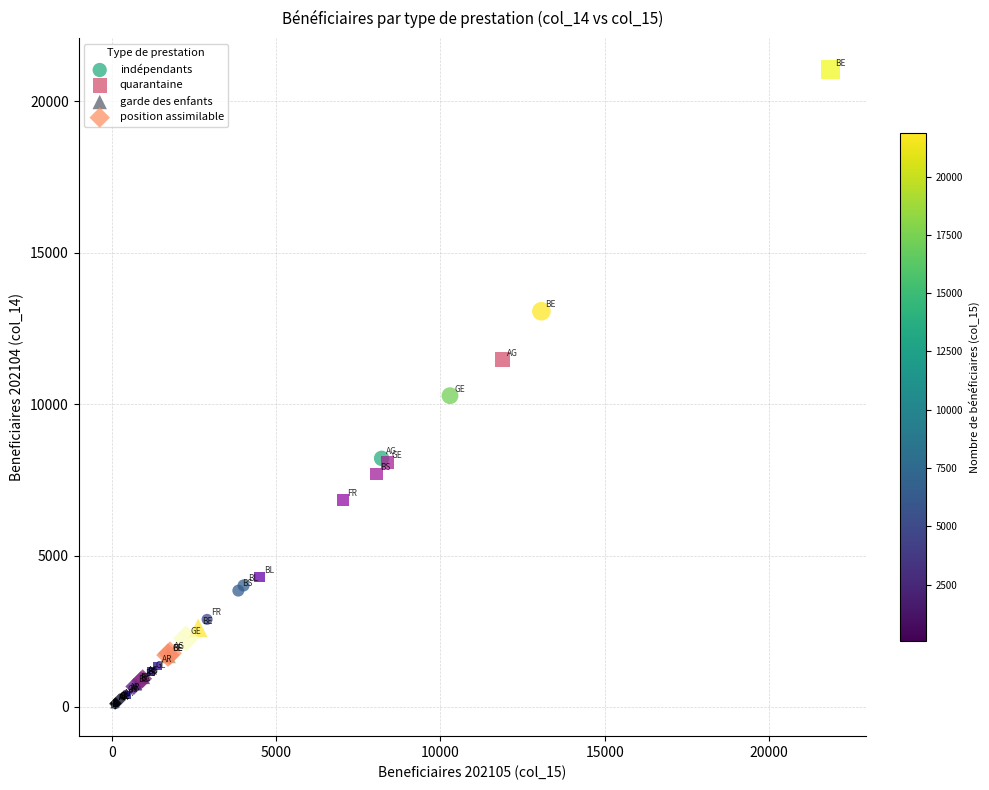

Which series has the largest Y range (max minus min)?

quarantaine